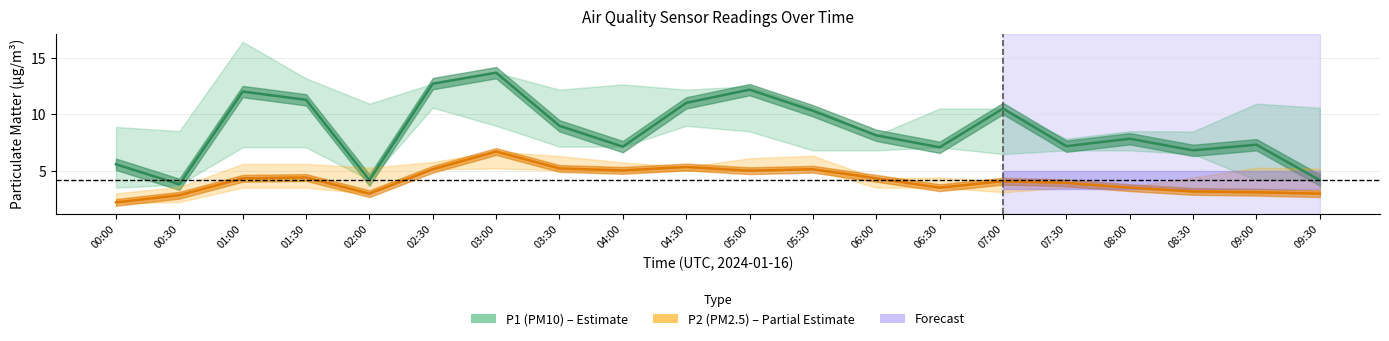

What is the minimum value shown in the chart?

2.2